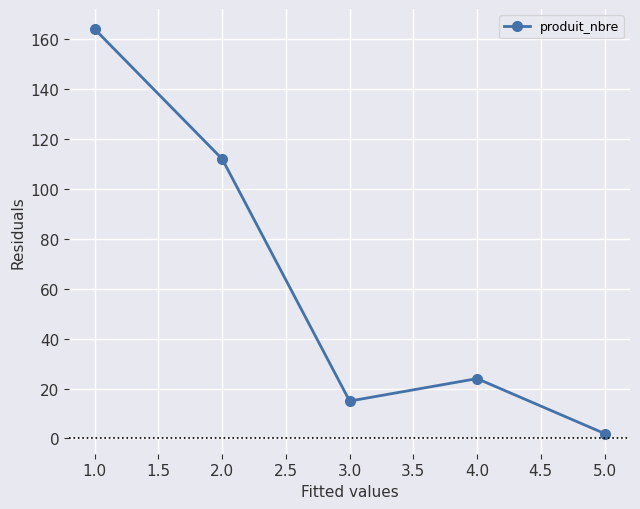

What is the average value?

63